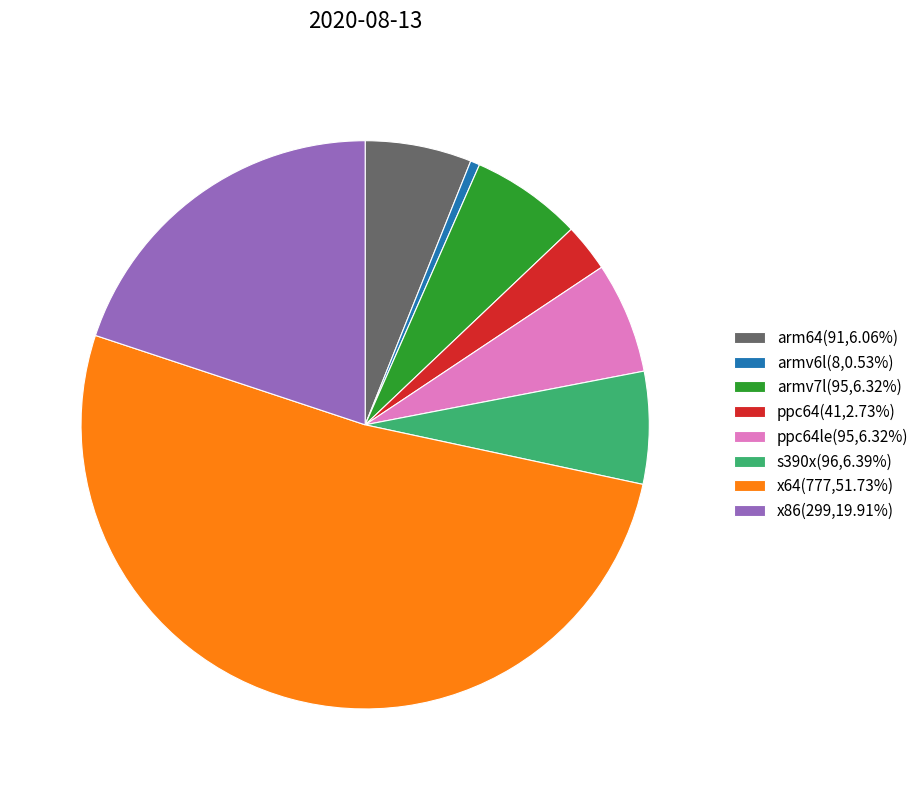

What is the ratio of the value at x64(777,51.73%) to the value at ppc64le(95,6.32%)?

8.2